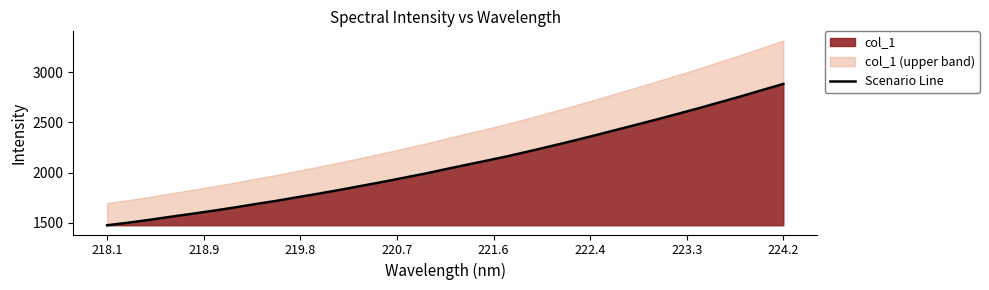

Reading left to right, what are all the values shown in this chart?

1475.0	1500.6	1528.7	1559.5	1588.6	1618.9	1651.3	1685.4	1718.2	1754.4	1789.9	1827.3	1866.4	1905.5	1946.8	1987.9	2032.9	2077.2	2120.5	2165.5	2213.7	2263.7	2313.9	2366.6	2420.4	2474.3	2528.6	2584.5	2641.5	2700.5	2759.7	2821.7	2882.6